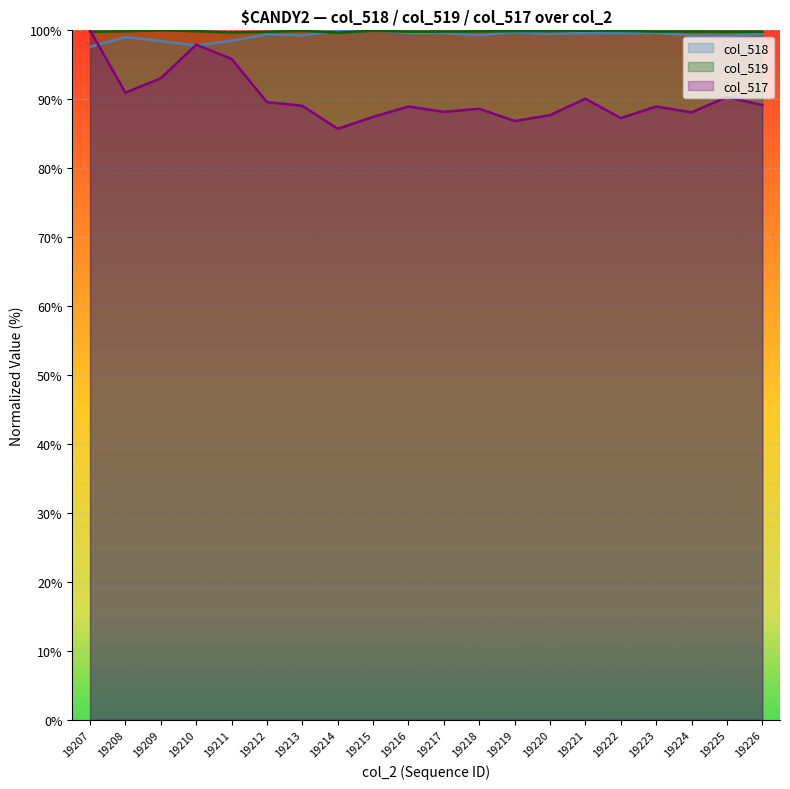

What is the sum of all col_517 values?

1803.8